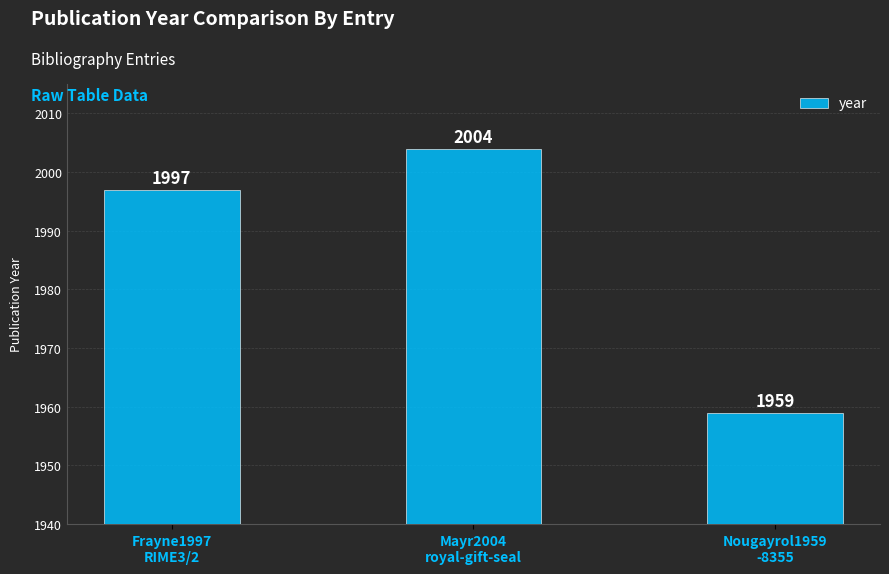

How many values are below 1997?

1